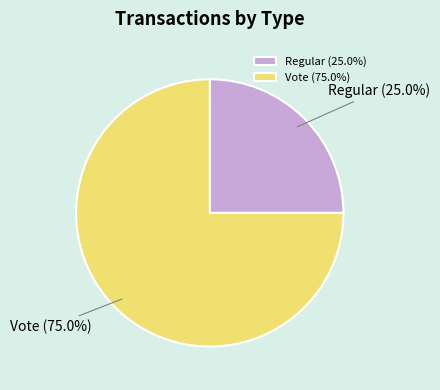

To the nearest percent, what portion does Vote represent?

75%